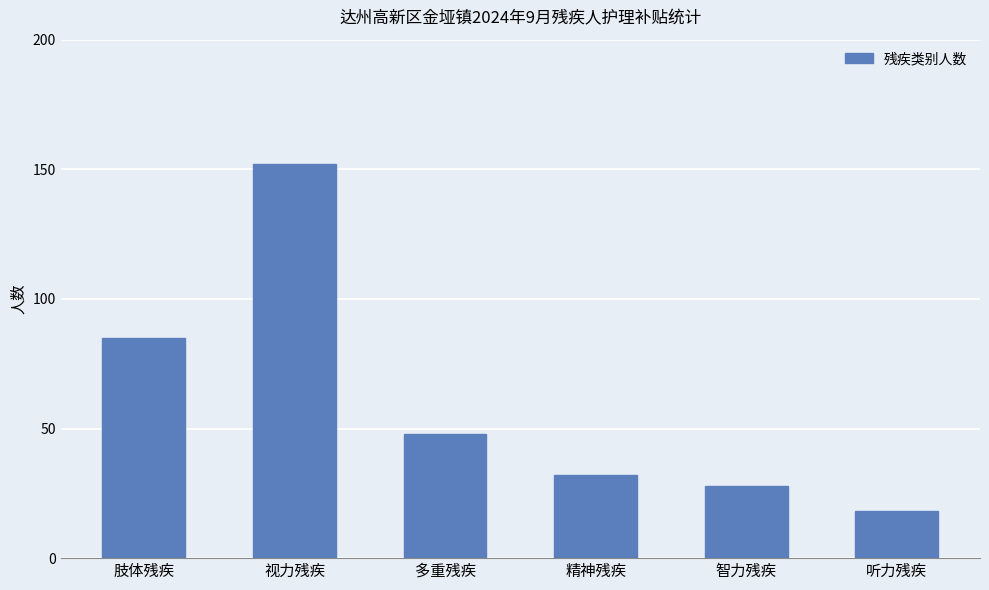

Reading left to right, what are all the values shown in this chart?

肢体残疾=85	视力残疾=152	多重残疾=48	精神残疾=32	智力残疾=28	听力残疾=18